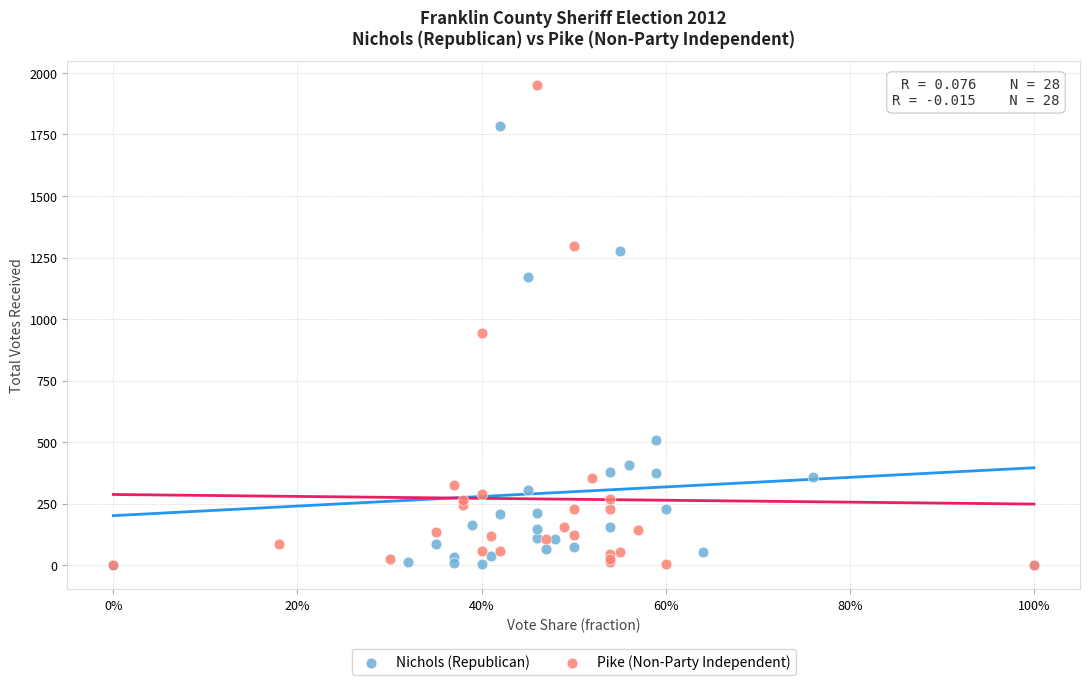

Which series reaches the maximum Y coordinate?

Pike (Non-Party Independent)